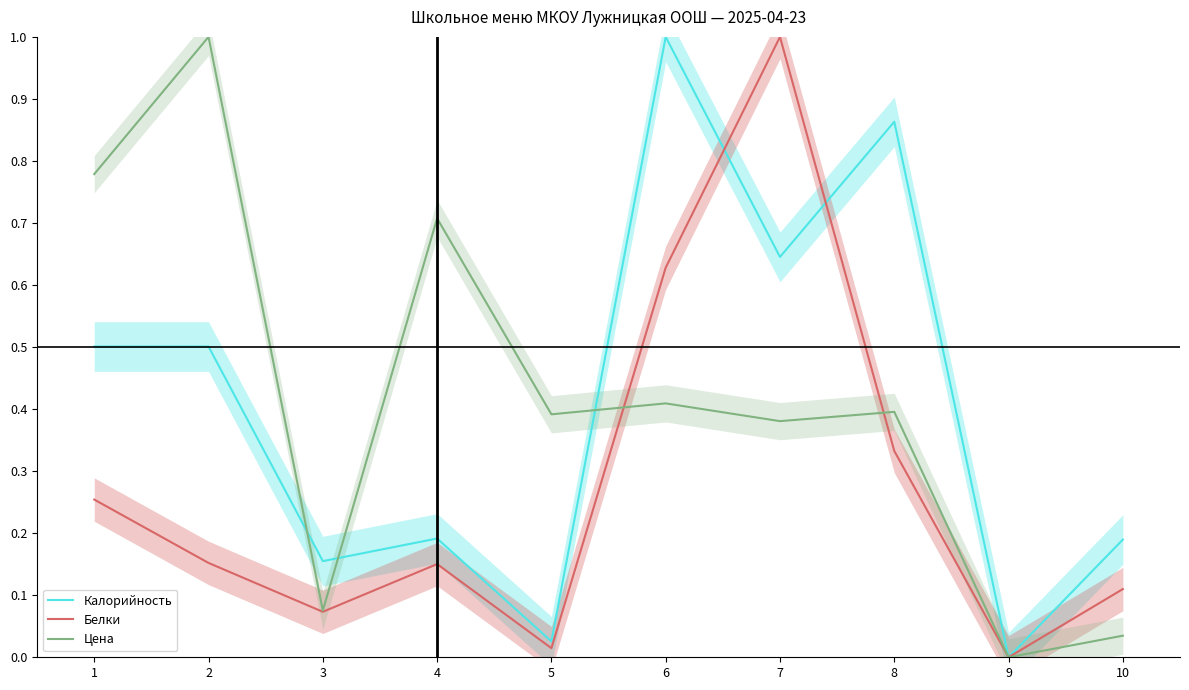

Reading right to left, what are all the values shown in this chart?

Калорийность: 10=0.2	9=0.0	8=0.9	7=0.6	6=1.0	5=0.0	4=0.2	3=0.2	2=0.5	1=0.5
Белки: 10=0.1	9=0.0	8=0.3	7=1.0	6=0.6	5=0.0	4=0.2	3=0.1	2=0.2	1=0.3
Цена: 10=0.0	9=0.0	8=0.4	7=0.4	6=0.4	5=0.4	4=0.7	3=0.1	2=1.0	1=0.8